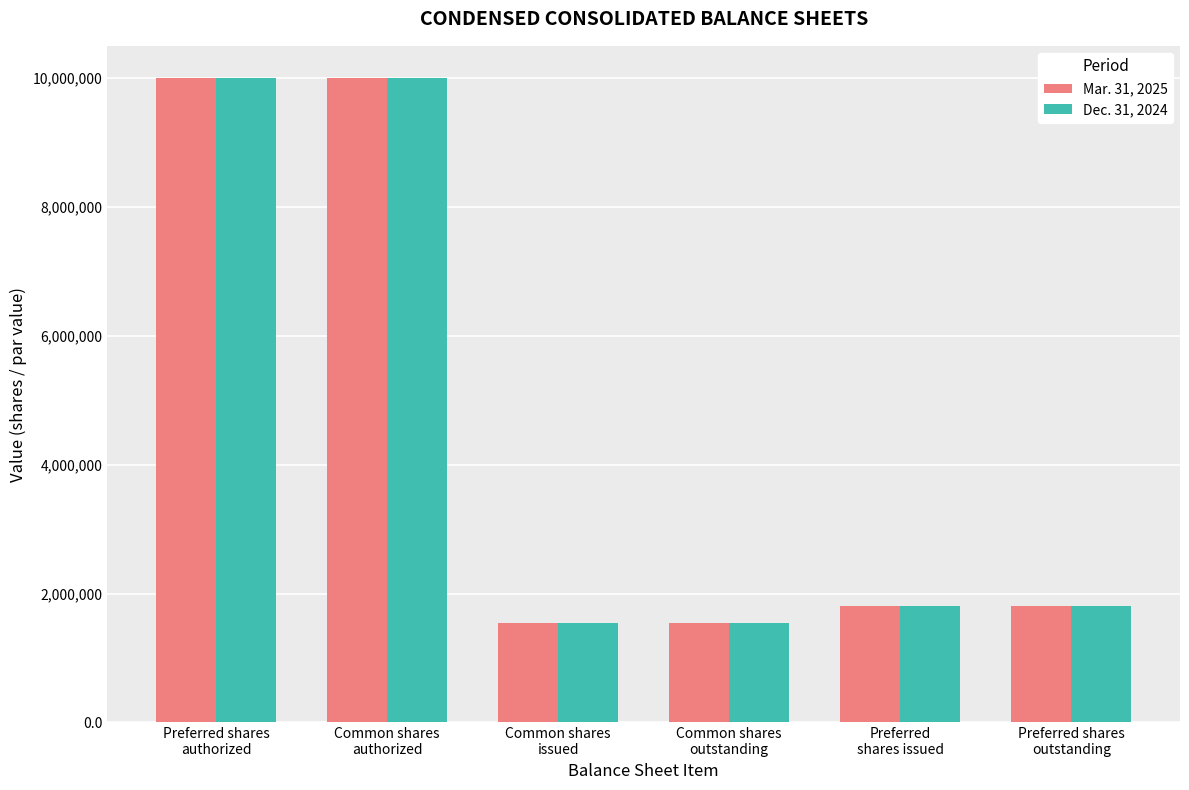

What is the total value across all series at Preferred
shares issued?

3608788